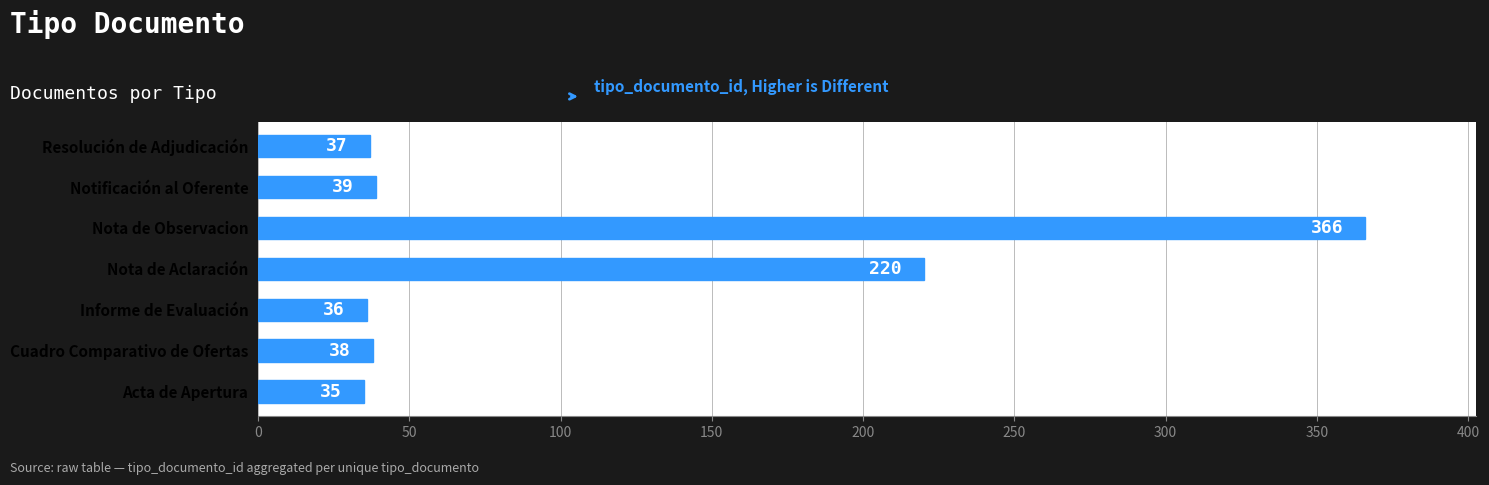

How many categories are shown in the chart?

7